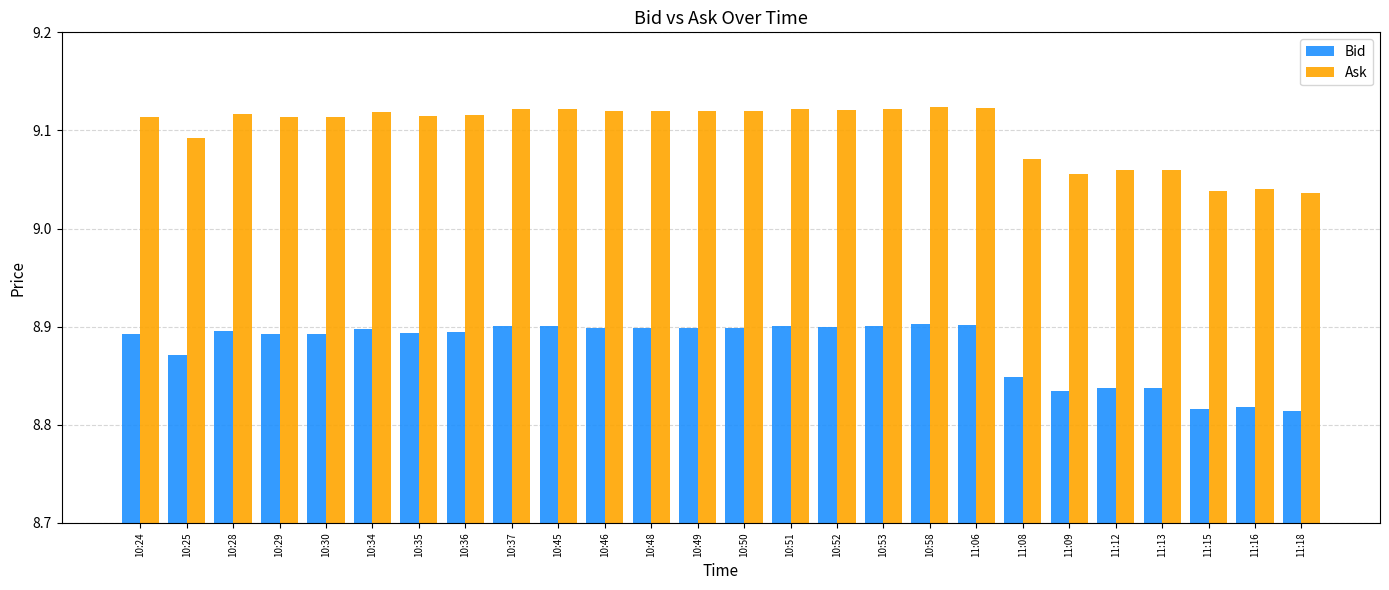

What is the label of the 18th bar from the left?

10:58